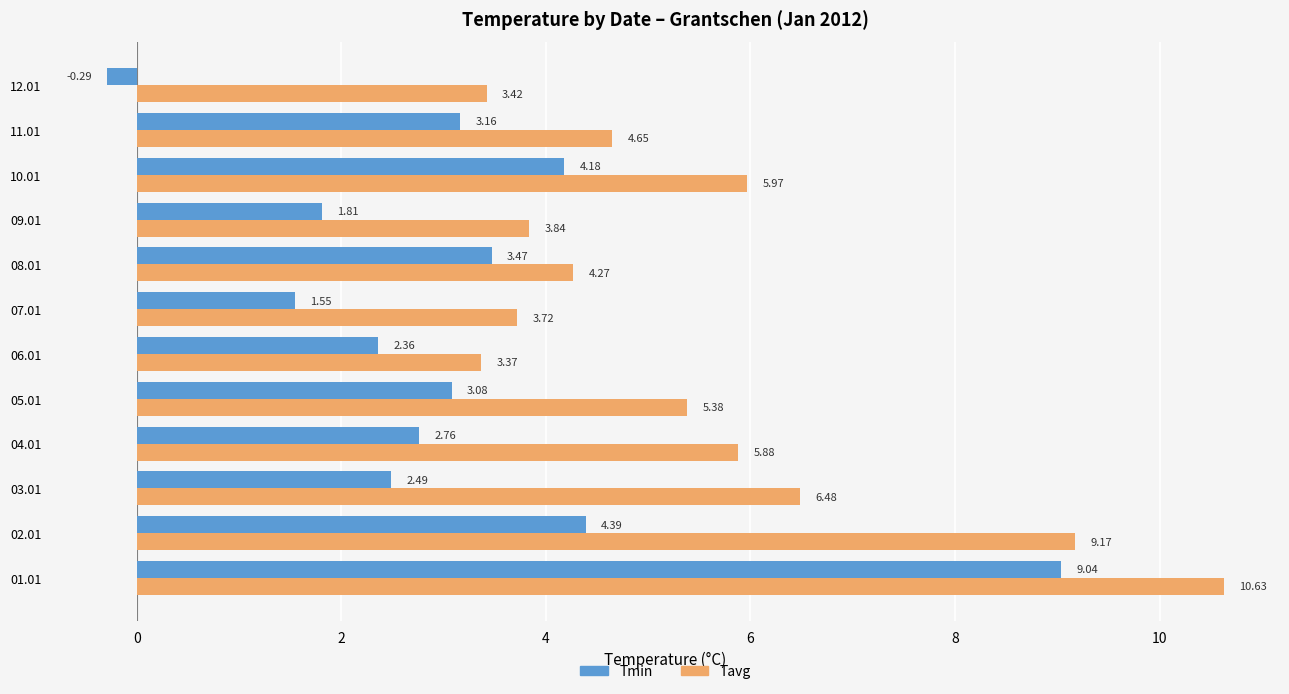

Which series has the largest total across all categories?

Tavg